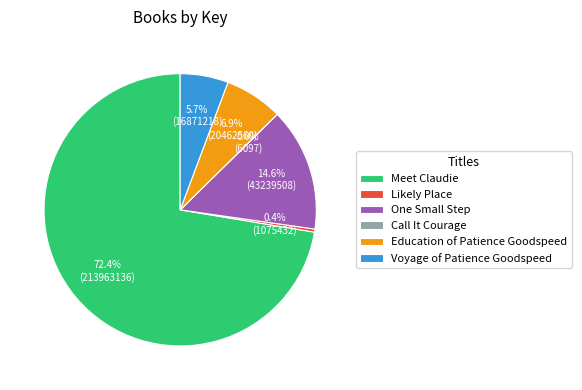

Do Voyage of Patience Goodspeed and One Small Step together represent more than half of the pie?

No